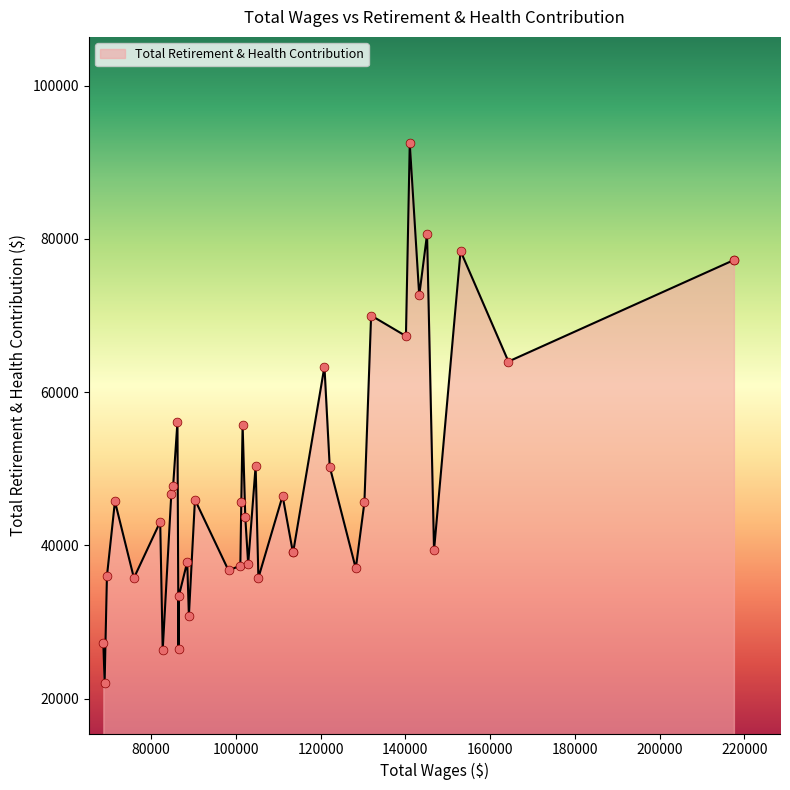

Which has a higher value, 31 or 24?

31